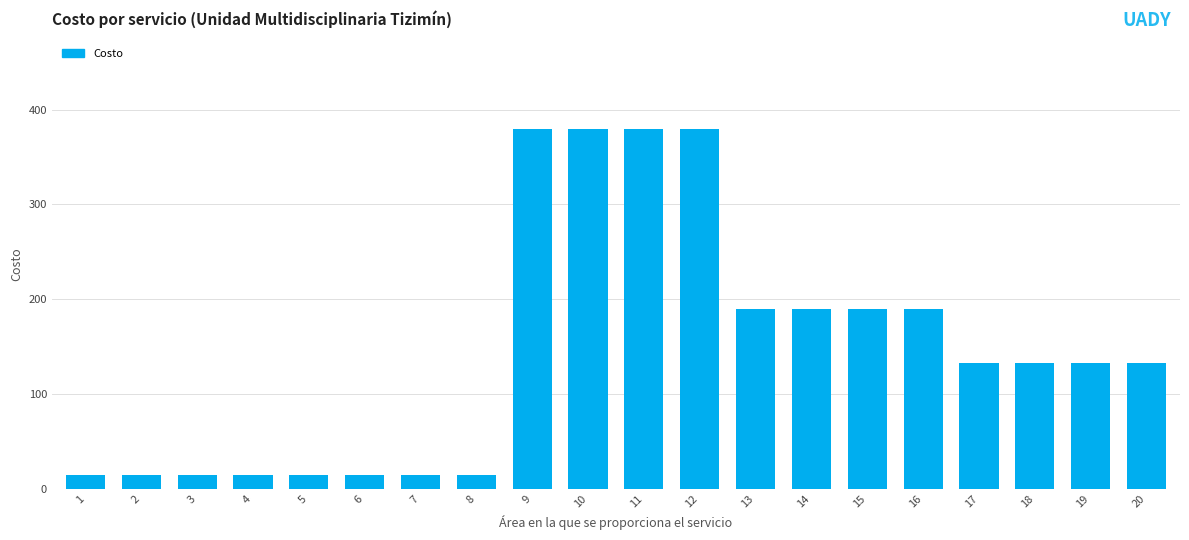

Reading right to left, transcribe all the data shown in this chart.

20=133	19=133	18=133	17=133	16=190	15=190	14=190	13=190	12=380	11=380	10=380	9=380	8=15	7=15	6=15	5=15	4=15	3=15	2=15	1=15